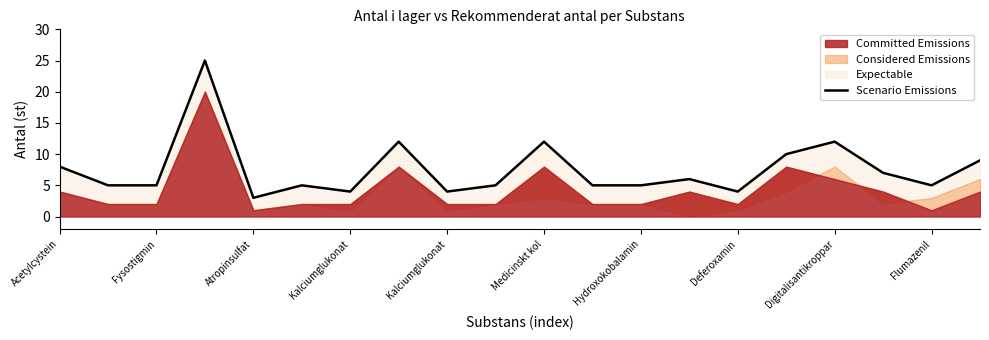

How many interior local valleys (lower than both neighbors) does the data have?

5